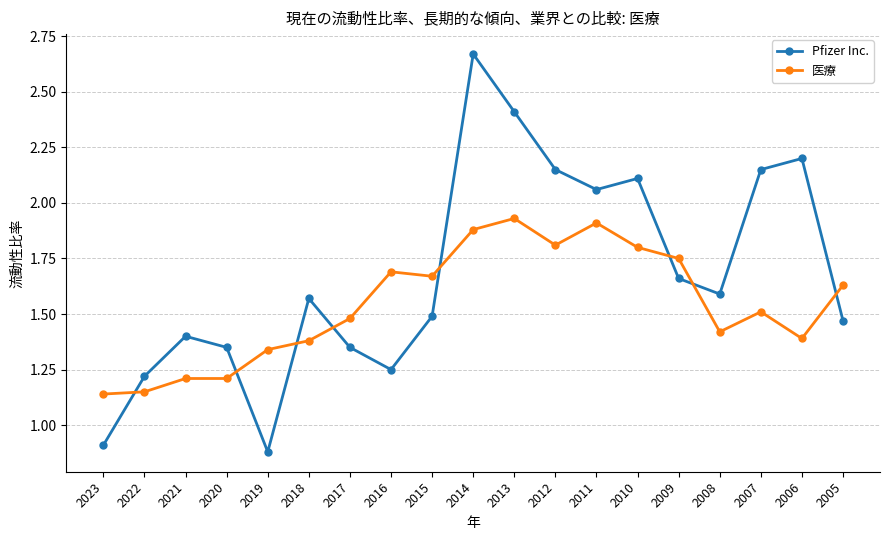

The value of Pfizer Inc. at 2010 is 2.1. True or false?

True